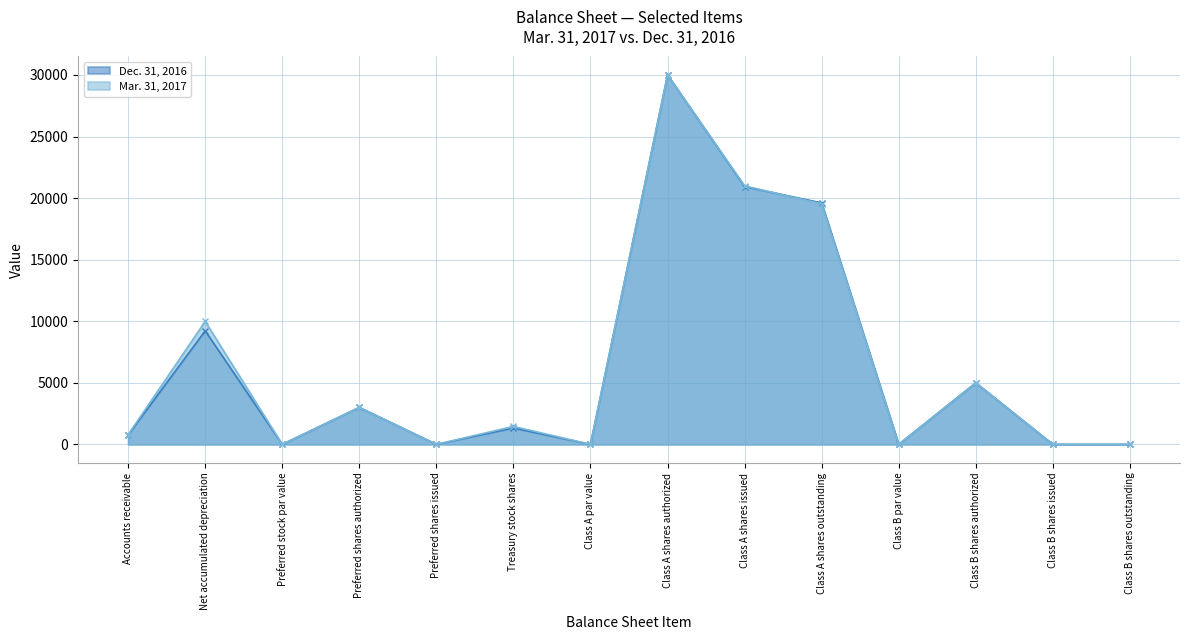

At which category is the sum across all series the highest?

Class A shares authorized